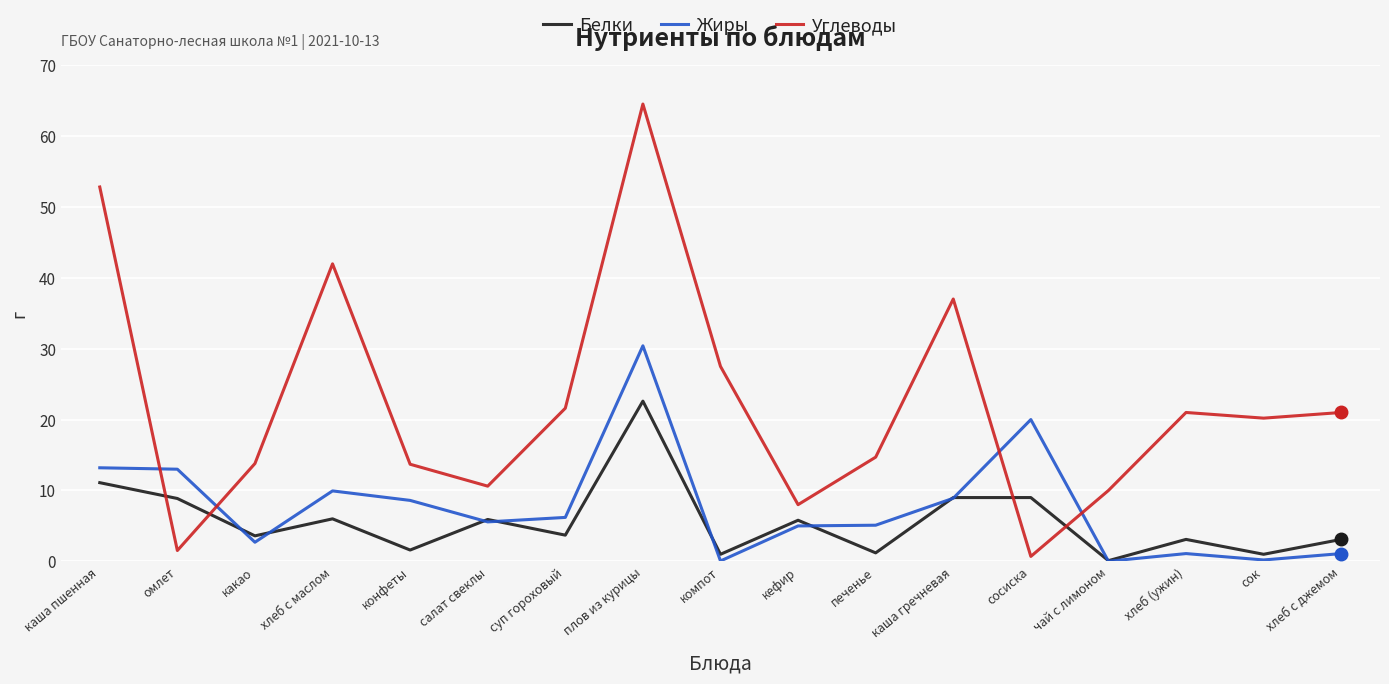

True or false: Жиры has more than 1 interior local peaks.

True